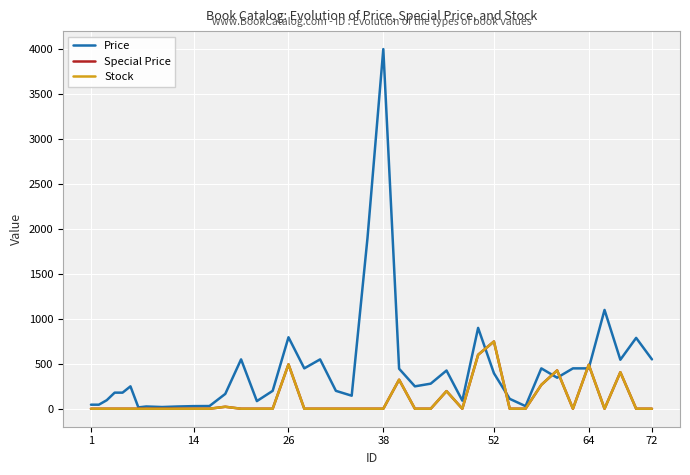

Does the chart have visible grid lines?

Yes